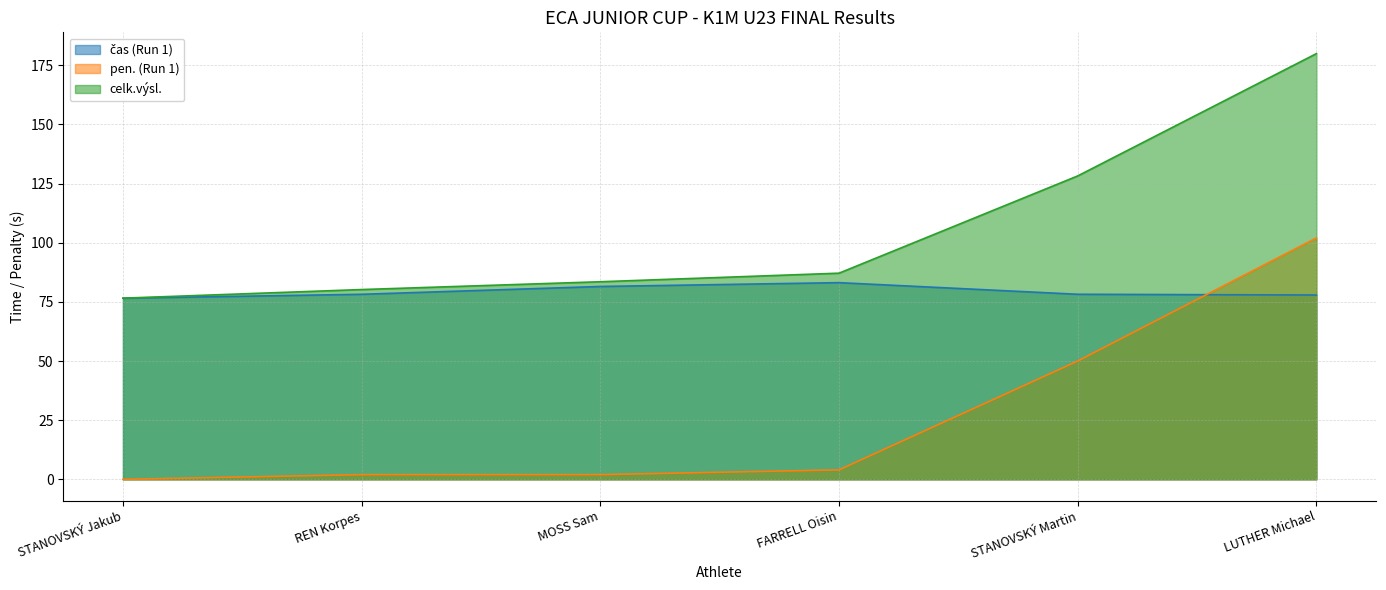

What is the label of the 5th point from the right?

REN Korpes